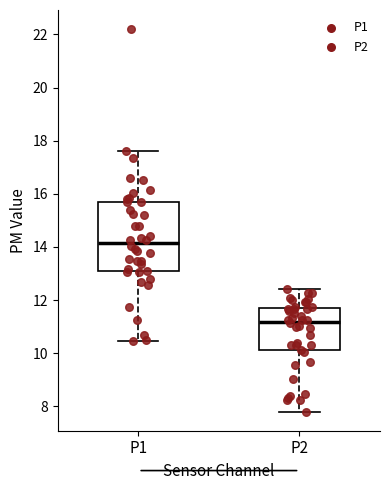

Where is the lower edge of the box for P1 on the y-axis? The values are not printed on the chart, so give them approximately, as read against the axis.

13.0